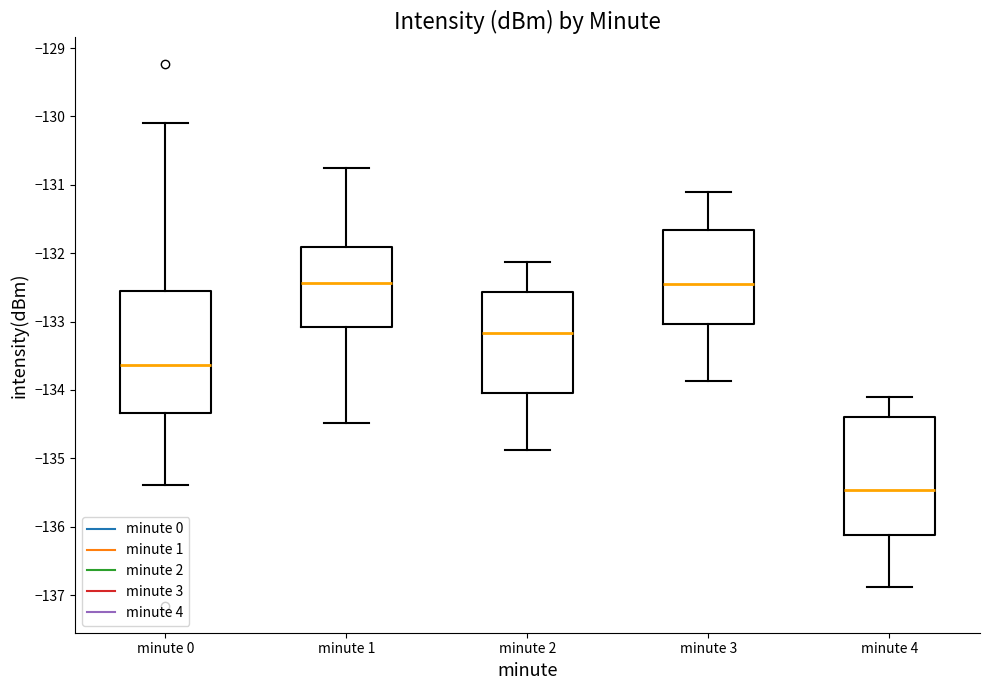

Reading left to right, read every box against the y-axis: the position of its median line, the range the box covers, and the ends of its whiskers. The values are not printed on the chart, so give them approximately, as read against the axis.

minute 0: median -133.6, box -134.3 to -132.5, whiskers -135.4 to -130.1
minute 1: median -132.4, box -133.1 to -131.9, whiskers -134.5 to -130.7
minute 2: median -133.2, box -134.0 to -132.6, whiskers -134.9 to -132.1
minute 3: median -132.4, box -133.0 to -131.7, whiskers -133.9 to -131.1
minute 4: median -135.5, box -136.1 to -134.4, whiskers -136.9 to -134.1